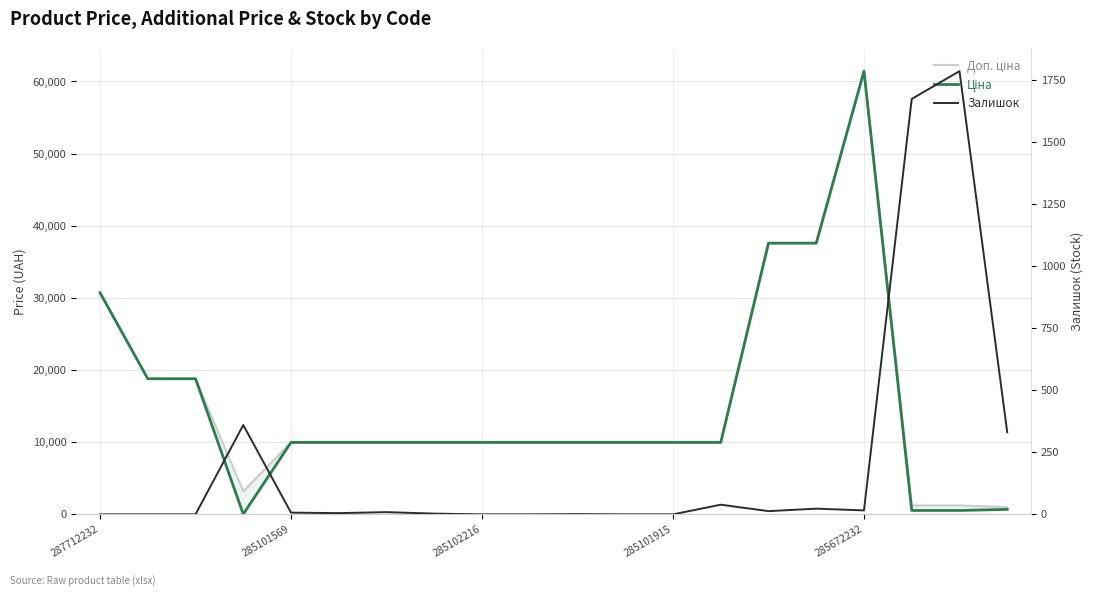

True or false: Ціна and Доп. ціна intersect in this chart.

False